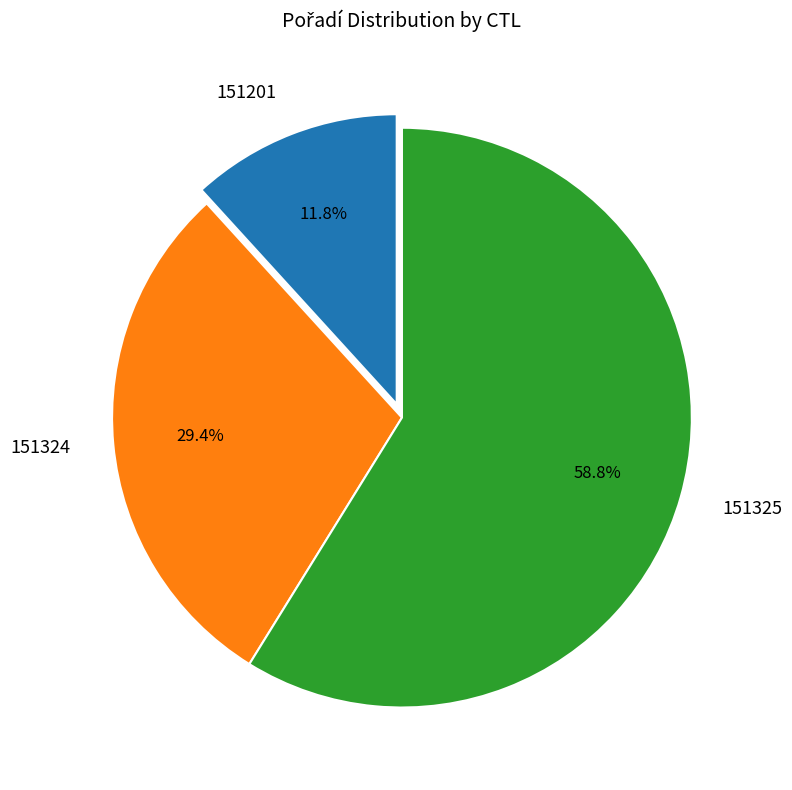

What is the smallest slice in the pie chart?

151201